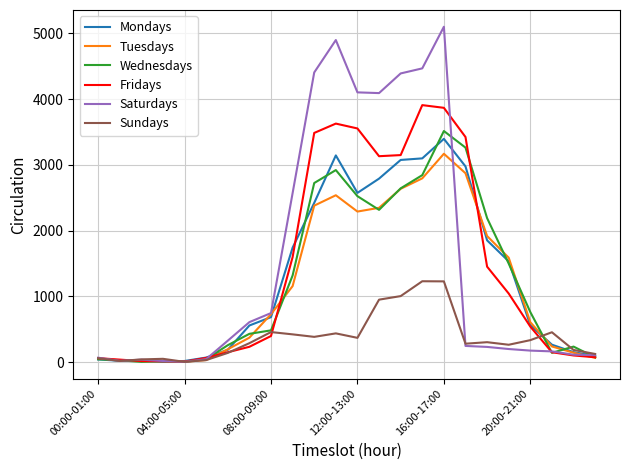

What is the maximum value shown in the chart?

5100